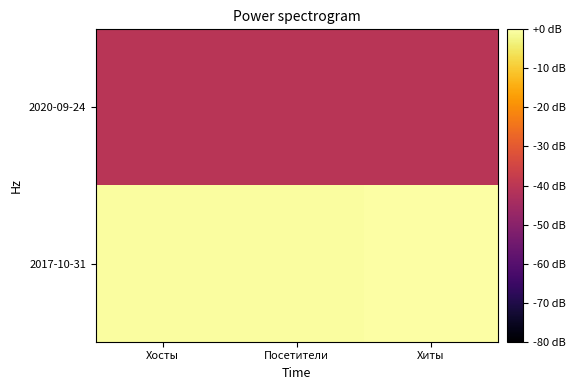

Between Посетители and Хосты, which is larger?

Посетители